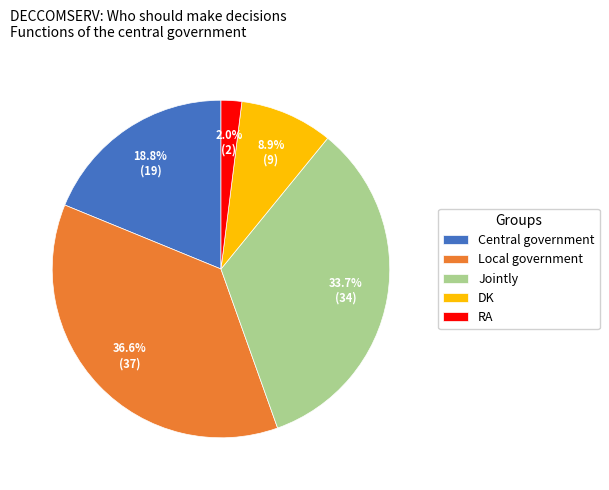

Does Central government represent more than half of the total?

No